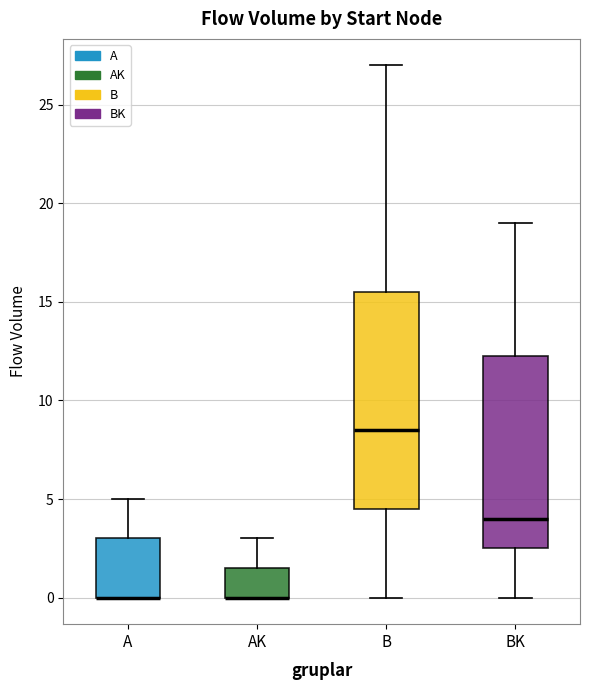

Where is the upper edge of the box for B on the y-axis? The values are not printed on the chart, so give them approximately, as read against the axis.

15.5